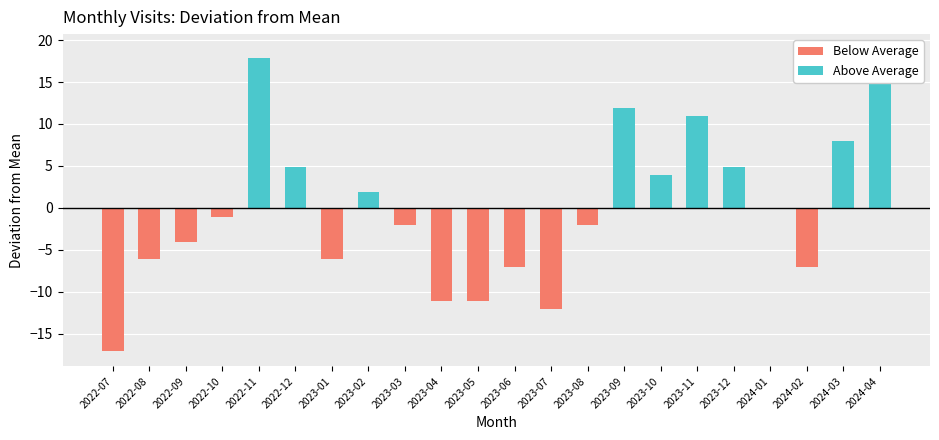

Which label corresponds to the smallest value in the chart?

2022-07